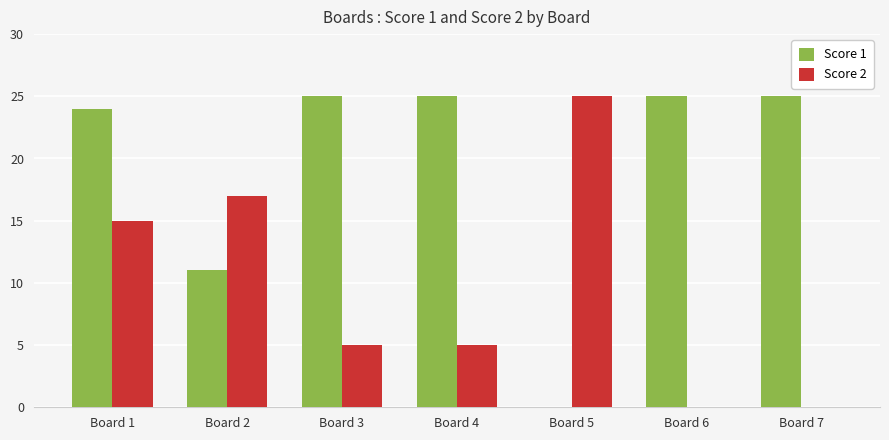

Reading left to right, list all the values displayed in this chart.

Score 1: Board 1=24	Board 2=11	Board 3=25	Board 4=25	Board 5=0	Board 6=25	Board 7=25
Score 2: Board 1=15	Board 2=17	Board 3=5	Board 4=5	Board 5=25	Board 6=0	Board 7=0